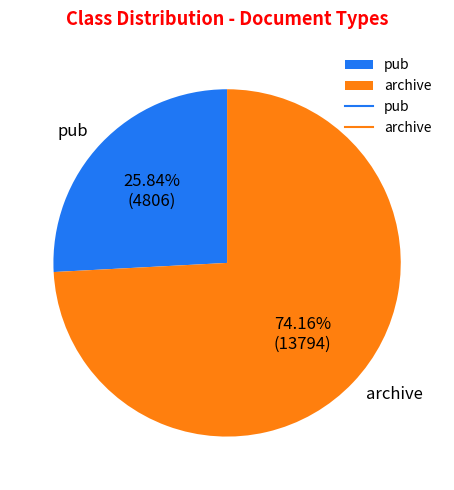

True or false: pub accounts for 26% of the total.

True